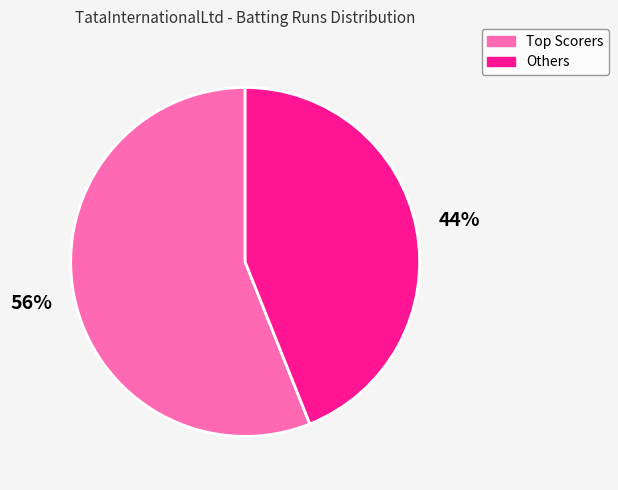

Is there a majority slice in this chart?

Yes